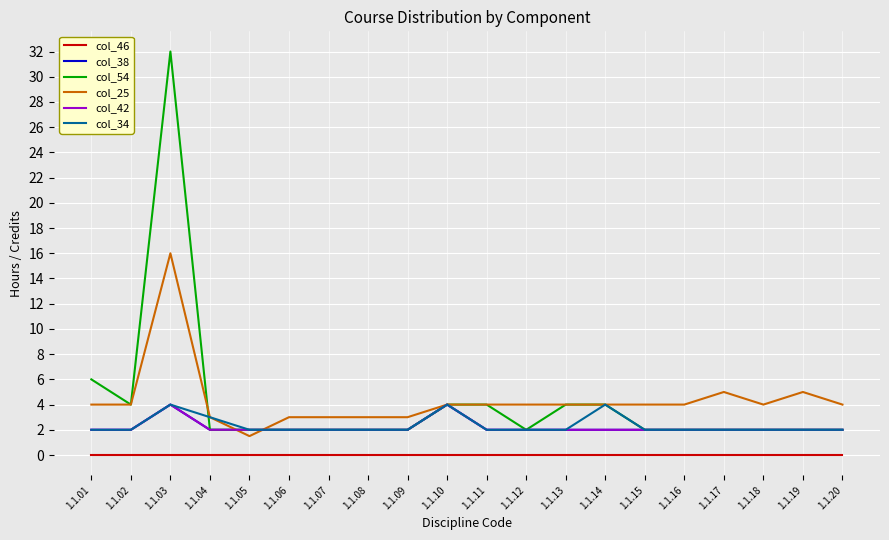

Is the value of col_25 at 1.1.09 greater than the value of col_42 at 1.1.17?

Yes